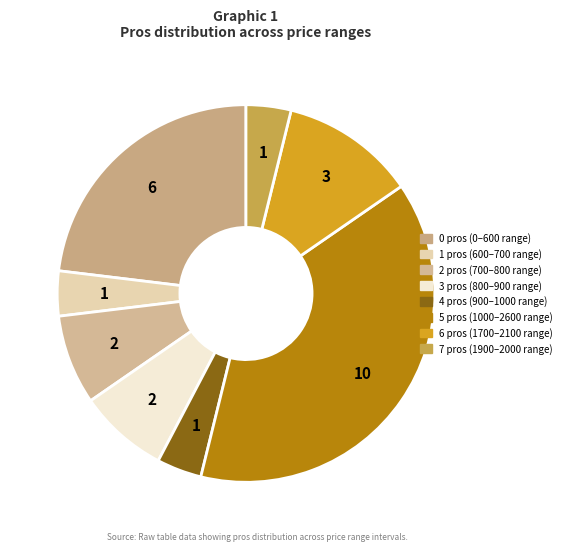

Does any single category account for the majority?

No